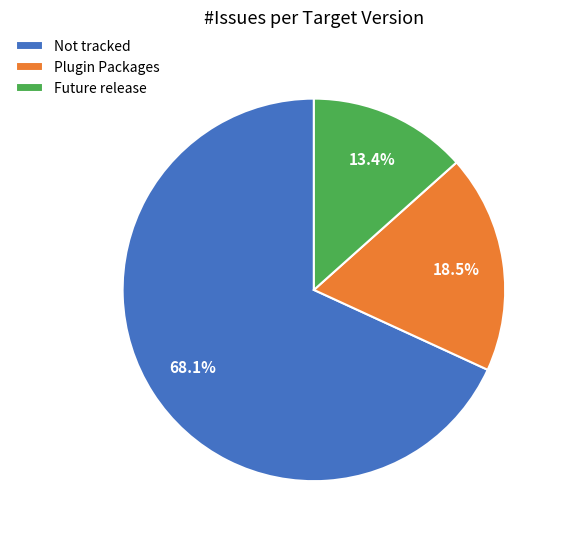

Rank the categories by value from lowest to highest.

Future release, Plugin Packages, Not tracked